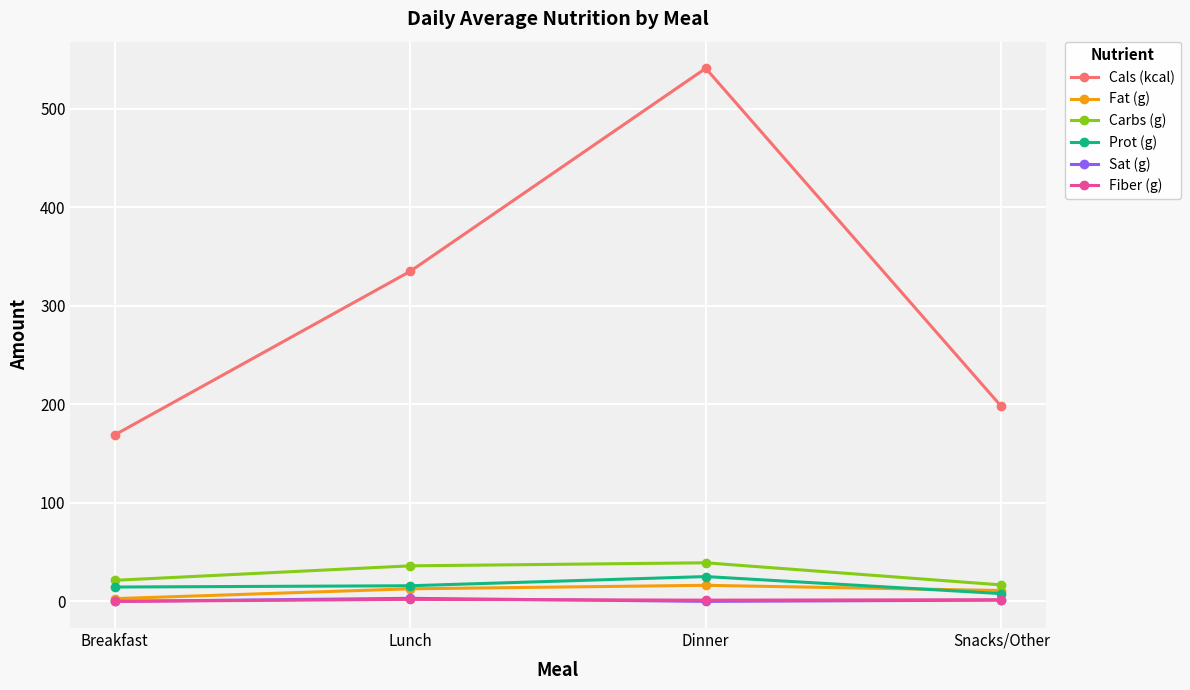

Which series has the largest total across all categories?

Cals (kcal)